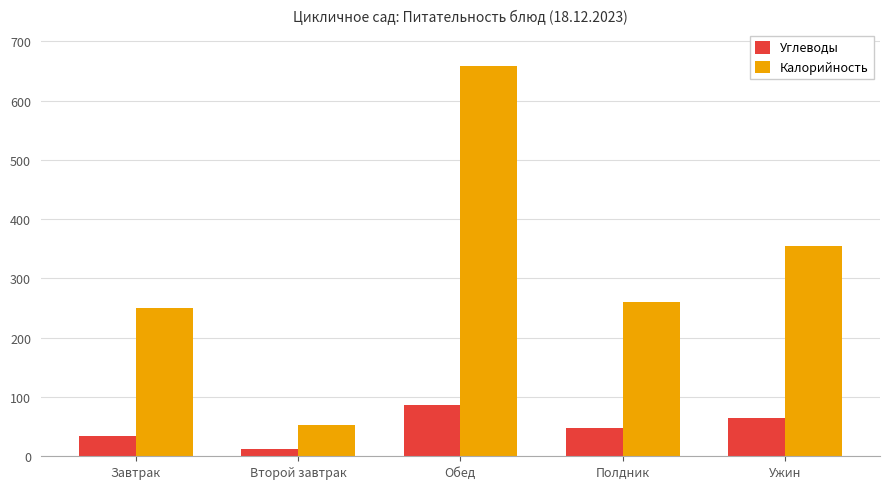

True or false: Углеводы has a value of 60.3 at Завтрак.

False